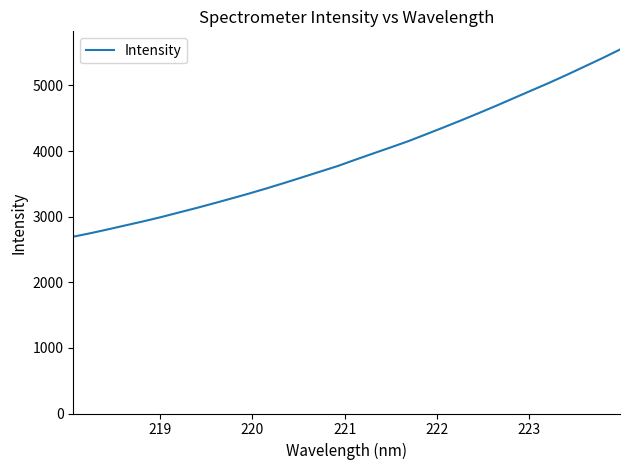

What is the maximum value shown in the chart?

5546.6